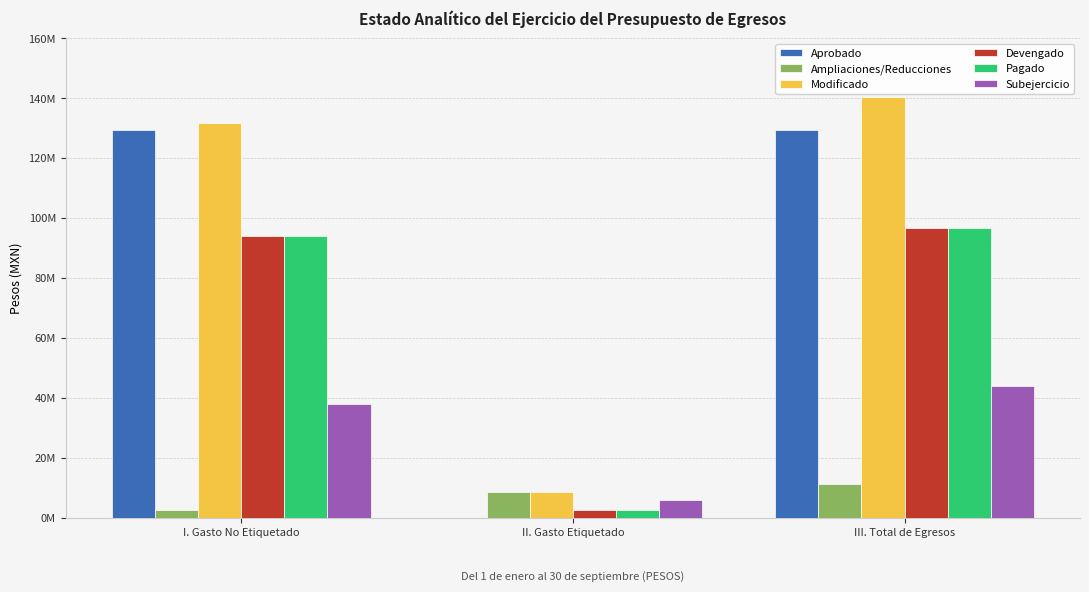

What are all the series names shown in the legend?

Aprobado, Ampliaciones/Reducciones, Modificado, Devengado, Pagado, Subejercicio